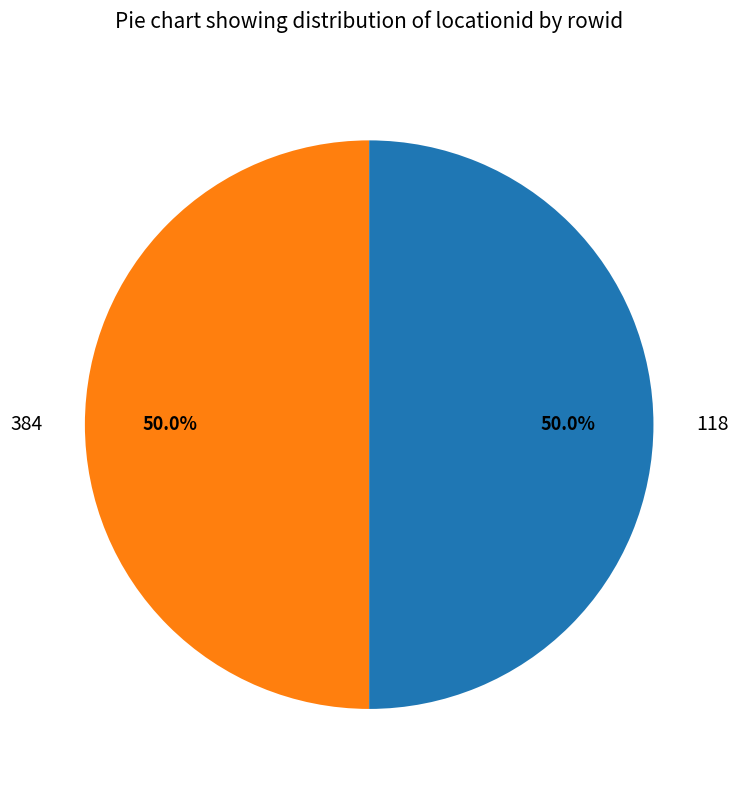

What percentage is NOT represented by 384?

50.0%